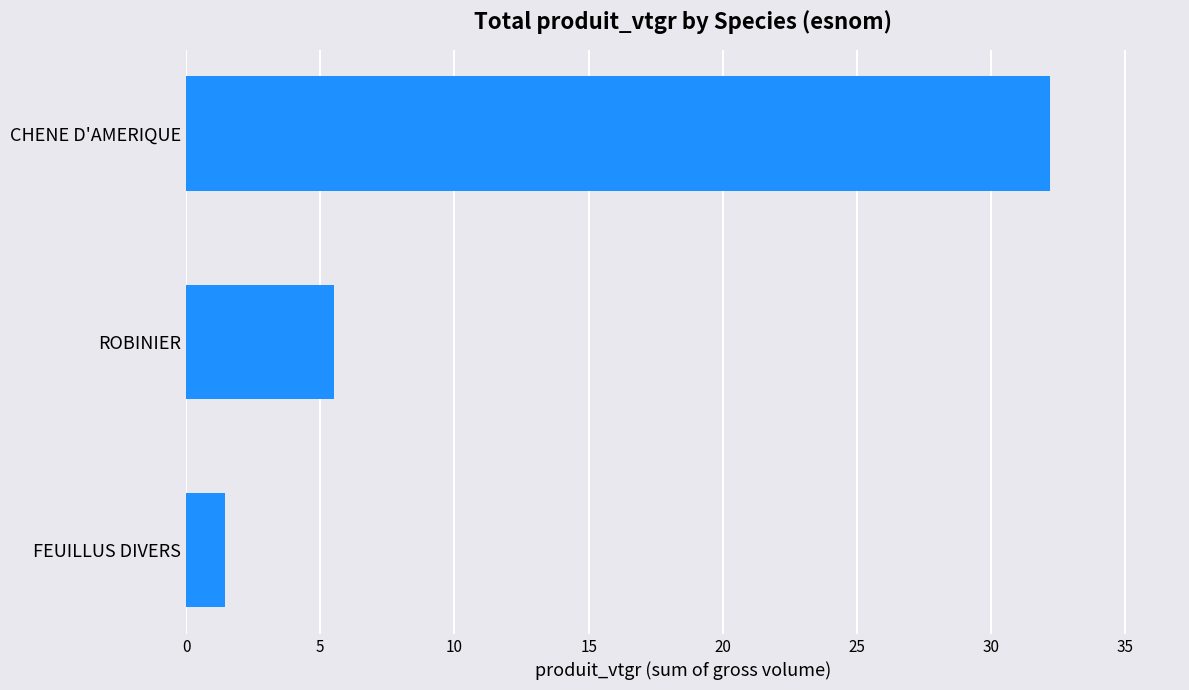

What is the change in value from FEUILLUS DIVERS to ROBINIER?

+4.1